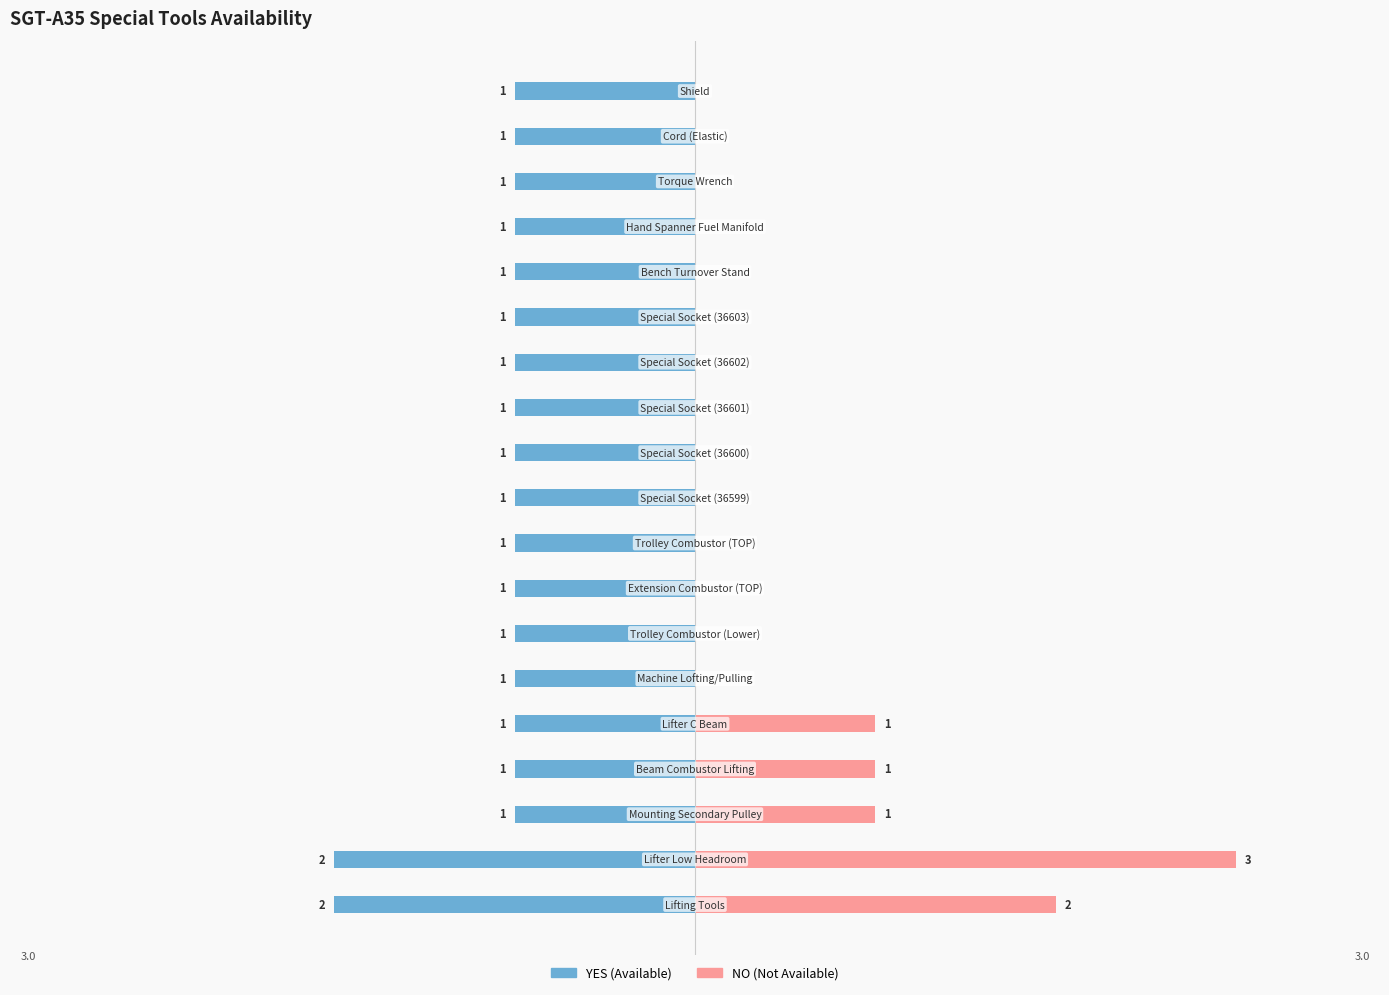

Is it true that NO equals 0 at 9?

True